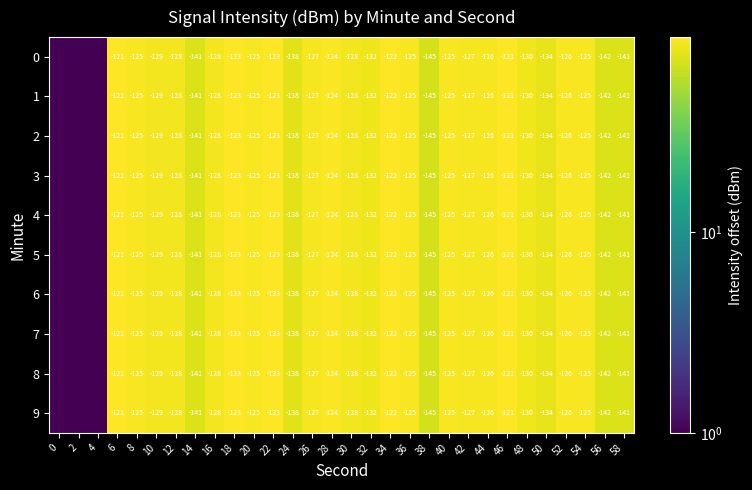

Which label corresponds to the largest value in the chart?

46